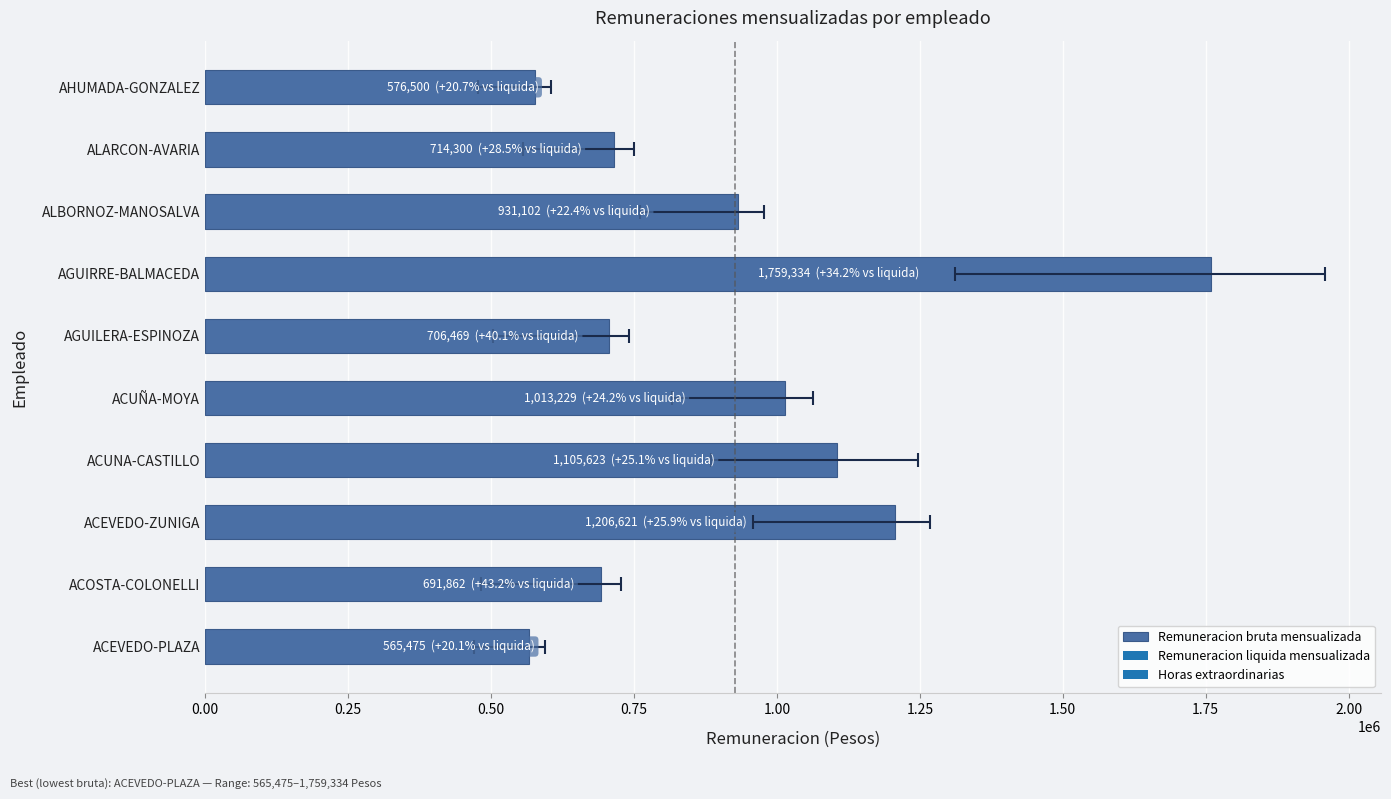

What is the value of the 7th bar from the left?

1759334